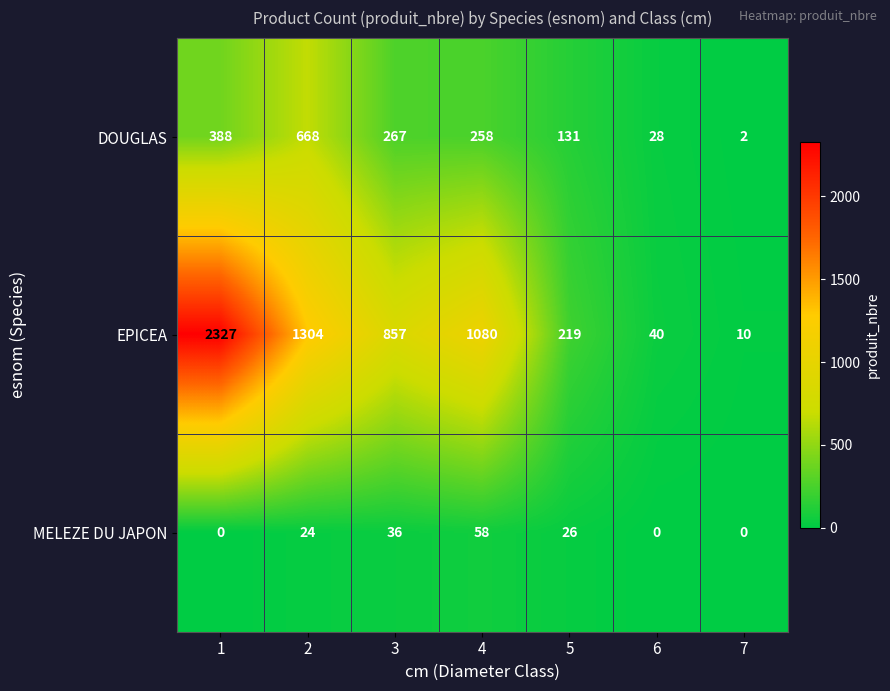

Reading left to right, what are all the values shown in this chart?

DOUGLAS: 1=388	2=668	3=267	4=258	5=131	6=28	7=2
EPICEA: 1=2327	2=1304	3=857	4=1080	5=219	6=40	7=10
MELEZE DU JAPON: 1=0	2=24	3=36	4=58	5=26	6=0	7=0